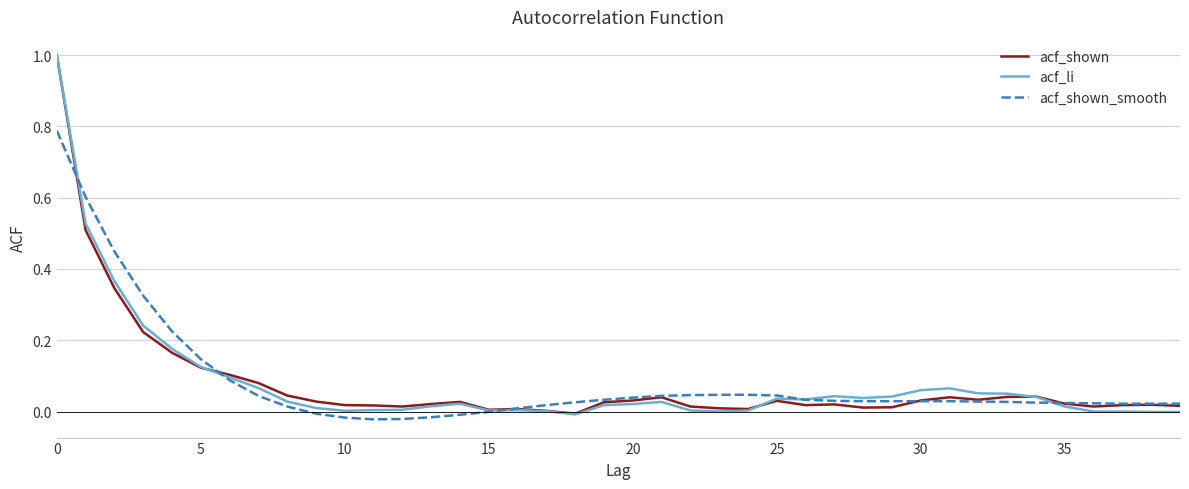

What is the sum of all acf_li values?

3.2